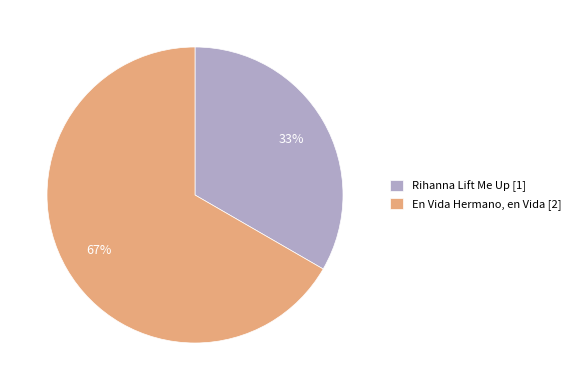

Does any single category account for the majority?

Yes